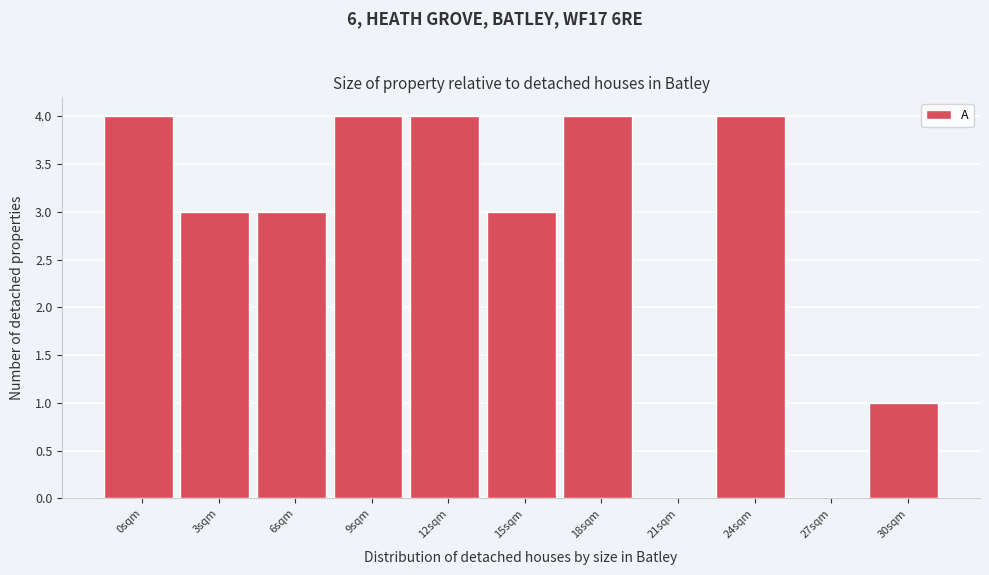

Reading left to right, list all the values displayed in this chart.

0sqm=4	3sqm=3	6sqm=3	9sqm=4	12sqm=4	15sqm=3	18sqm=4	21sqm=0	24sqm=4	27sqm=0	30sqm=1